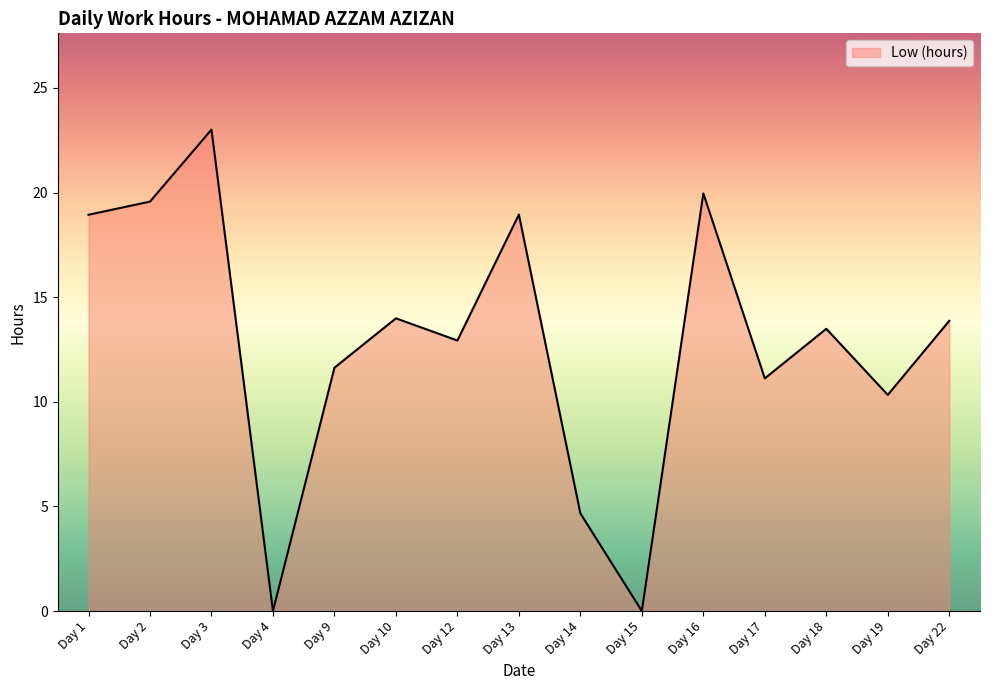

Between Day 12 and Day 2, which is larger?

Day 2